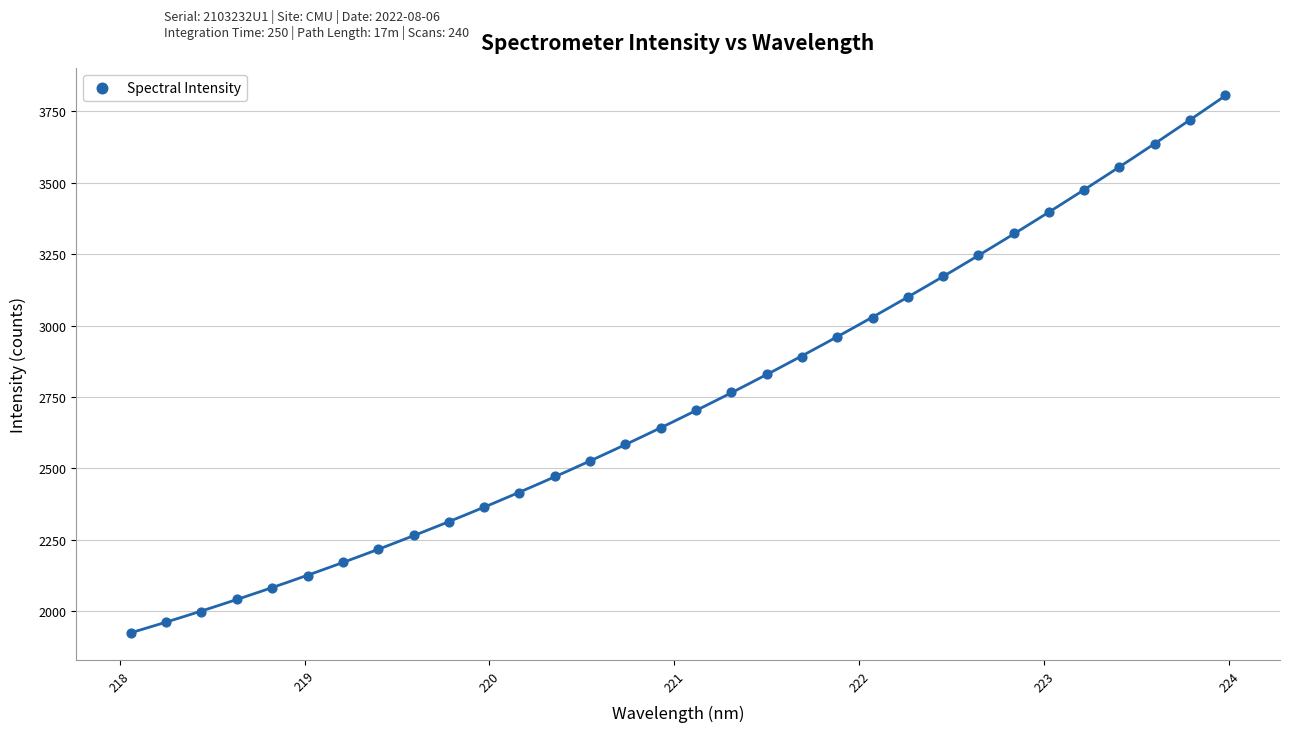

What is the range of X values (max minus min)?

5.9